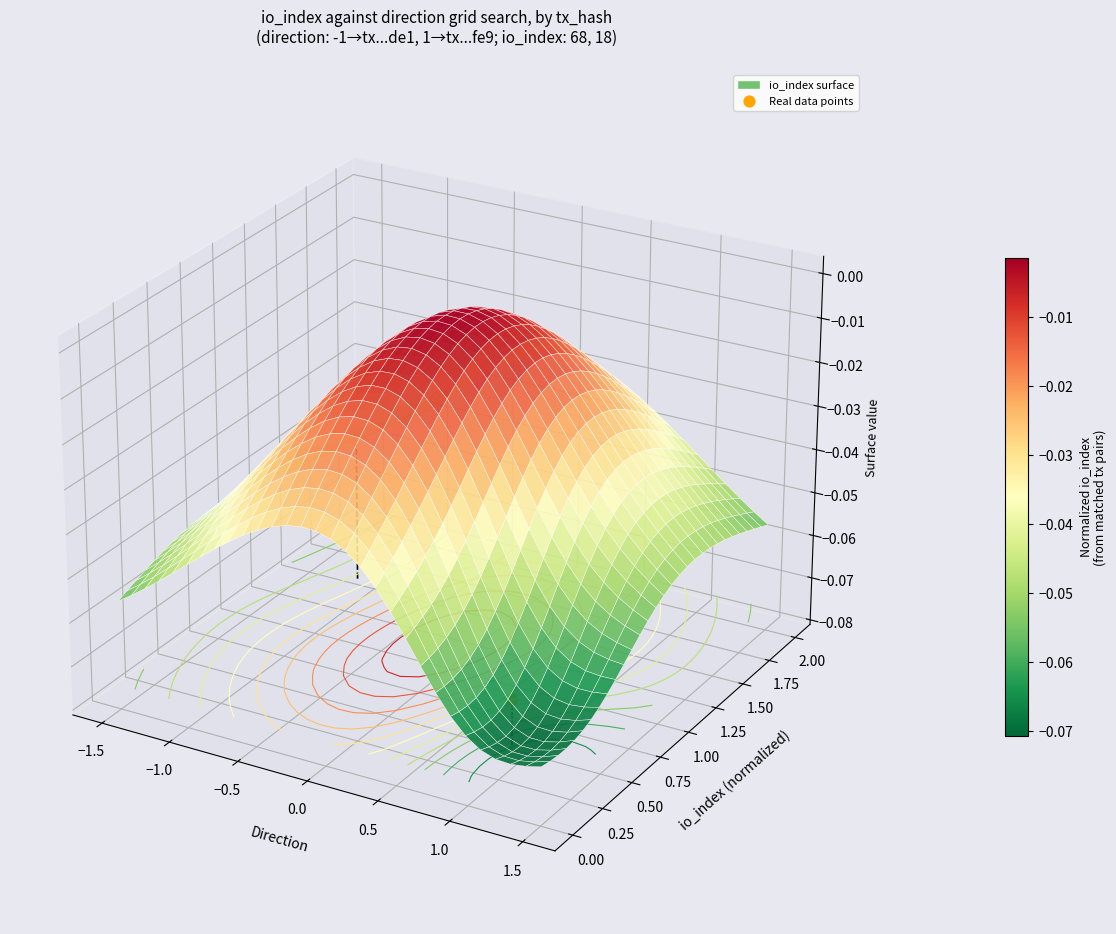

The chart shows a value of -0.0 at −1.5. True or false?

True